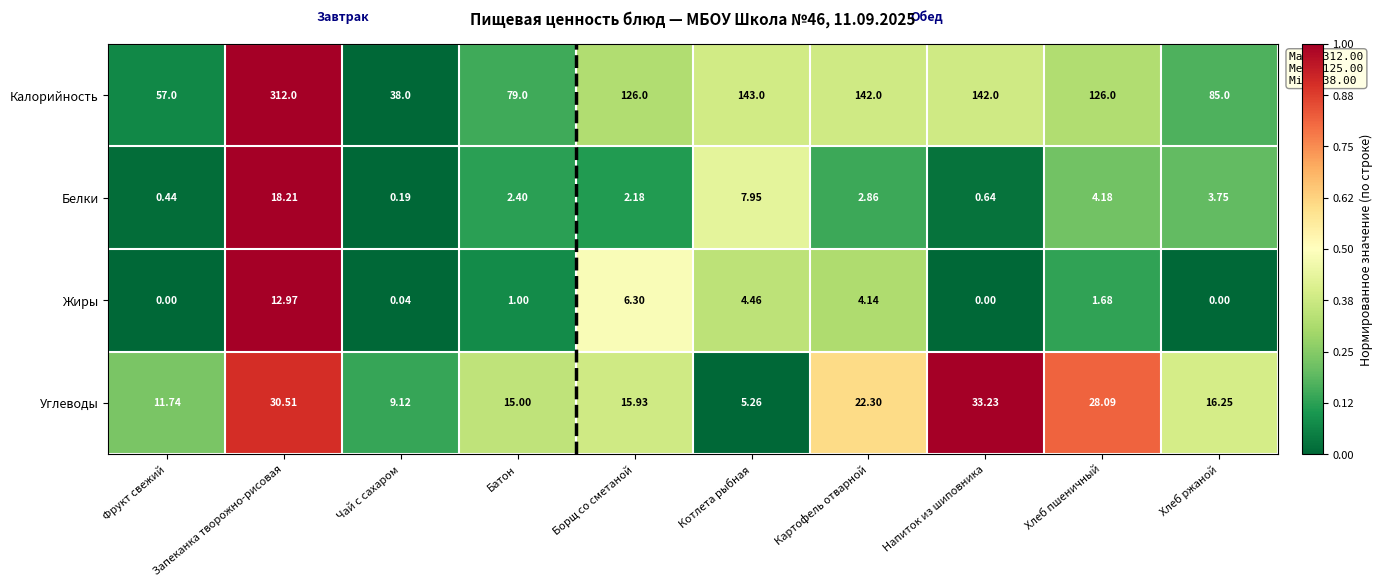

Is the value of Белки at Котлета рыбная greater than the value of Углеводы at Хлеб ржаной?

No